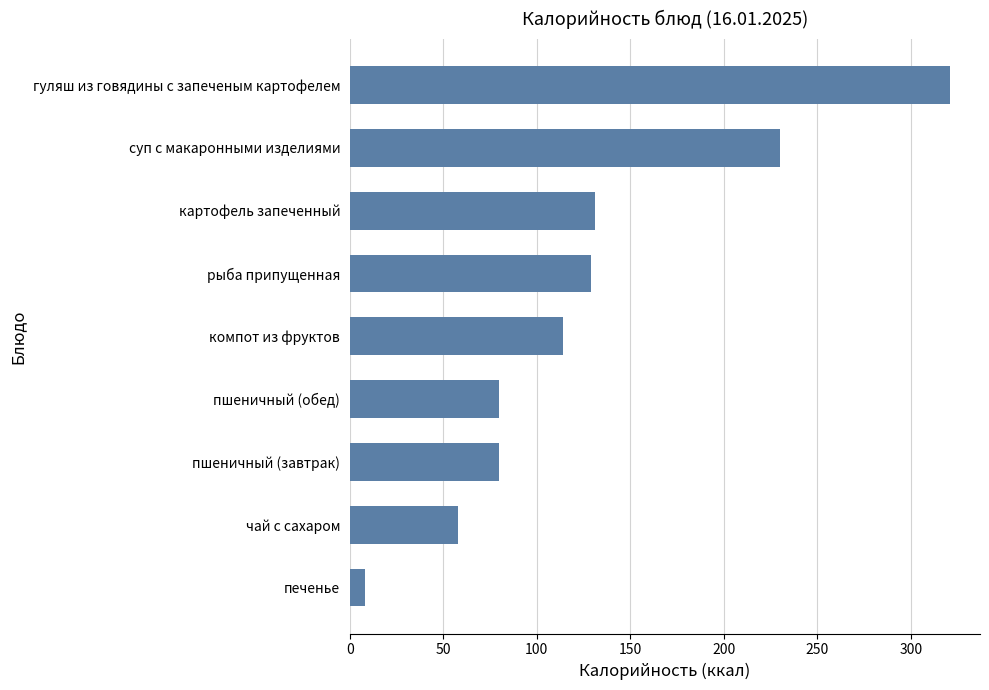

How many values are below 114?

4